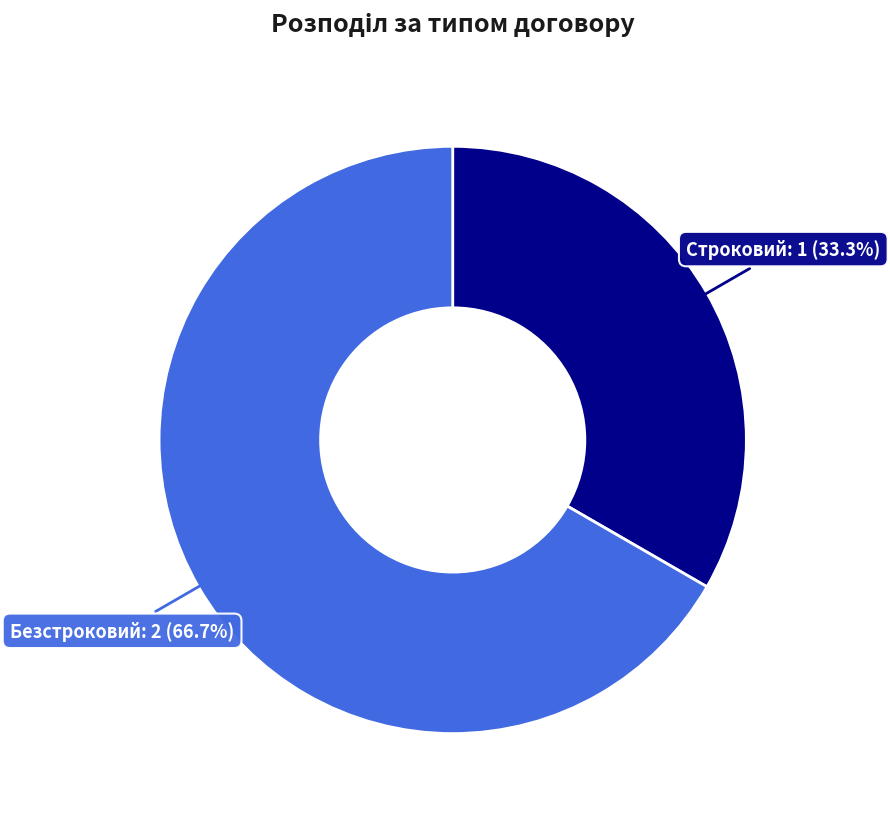

What portion of the pie excludes Строковий?

66.7%